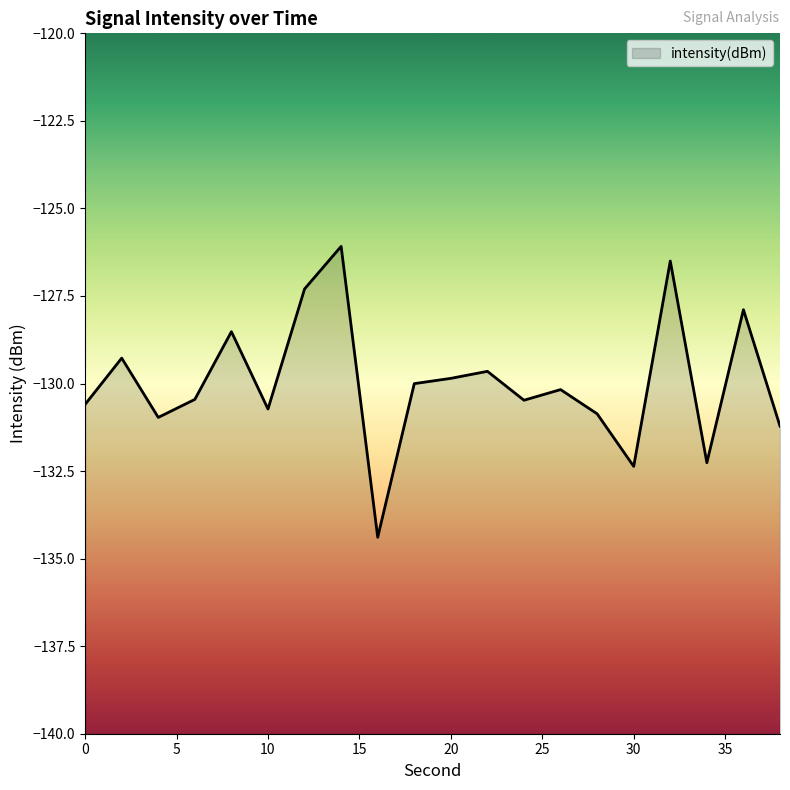

What is the change in value from 16 to 26?

+4.2